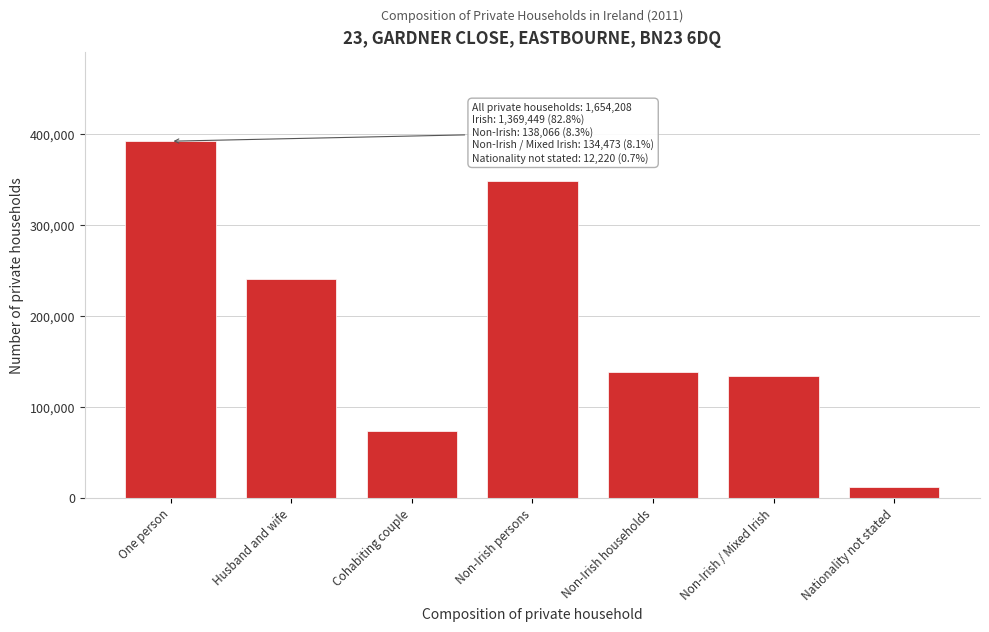

Reading right to left, extract all data points from this chart.

Nationality not stated=12220	Non-Irish / Mixed Irish=134473	Non-Irish households=138066	Non-Irish persons=348508	Cohabiting couple=73111	Husband and wife=240146	One person=392000